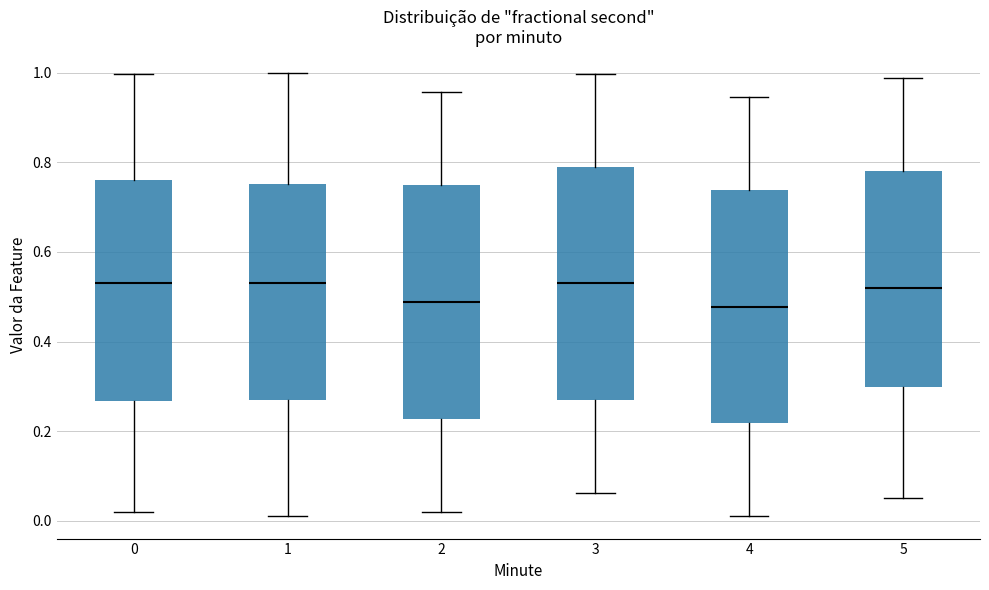

Reading left to right, transcribe this box plot: for each box, give where its median line is, the range the box spans, and where its two whiskers end, as read against the y-axis. The values are not printed on the chart, so give them approximately, as read against the axis.

0: median 0.52, box 0.26 to 0.76, whiskers 0.02 to 1.00
1: median 0.54, box 0.28 to 0.76, whiskers 0.00 to 1.00
2: median 0.48, box 0.22 to 0.74, whiskers 0.02 to 0.96
3: median 0.54, box 0.26 to 0.80, whiskers 0.06 to 1.00
4: median 0.48, box 0.22 to 0.74, whiskers 0.00 to 0.94
5: median 0.52, box 0.30 to 0.78, whiskers 0.06 to 0.98